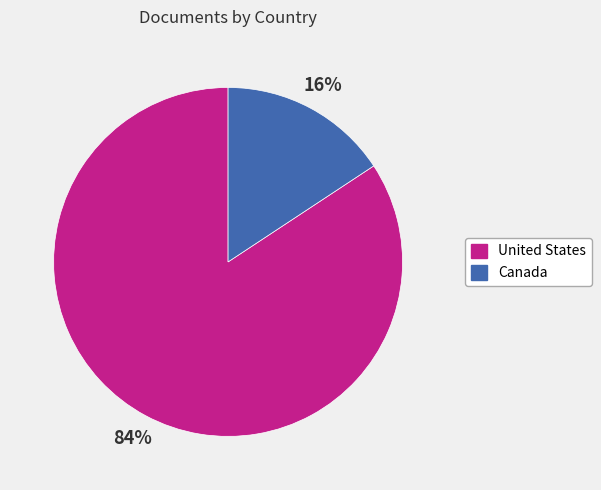

Which slice is the smallest?

Canada